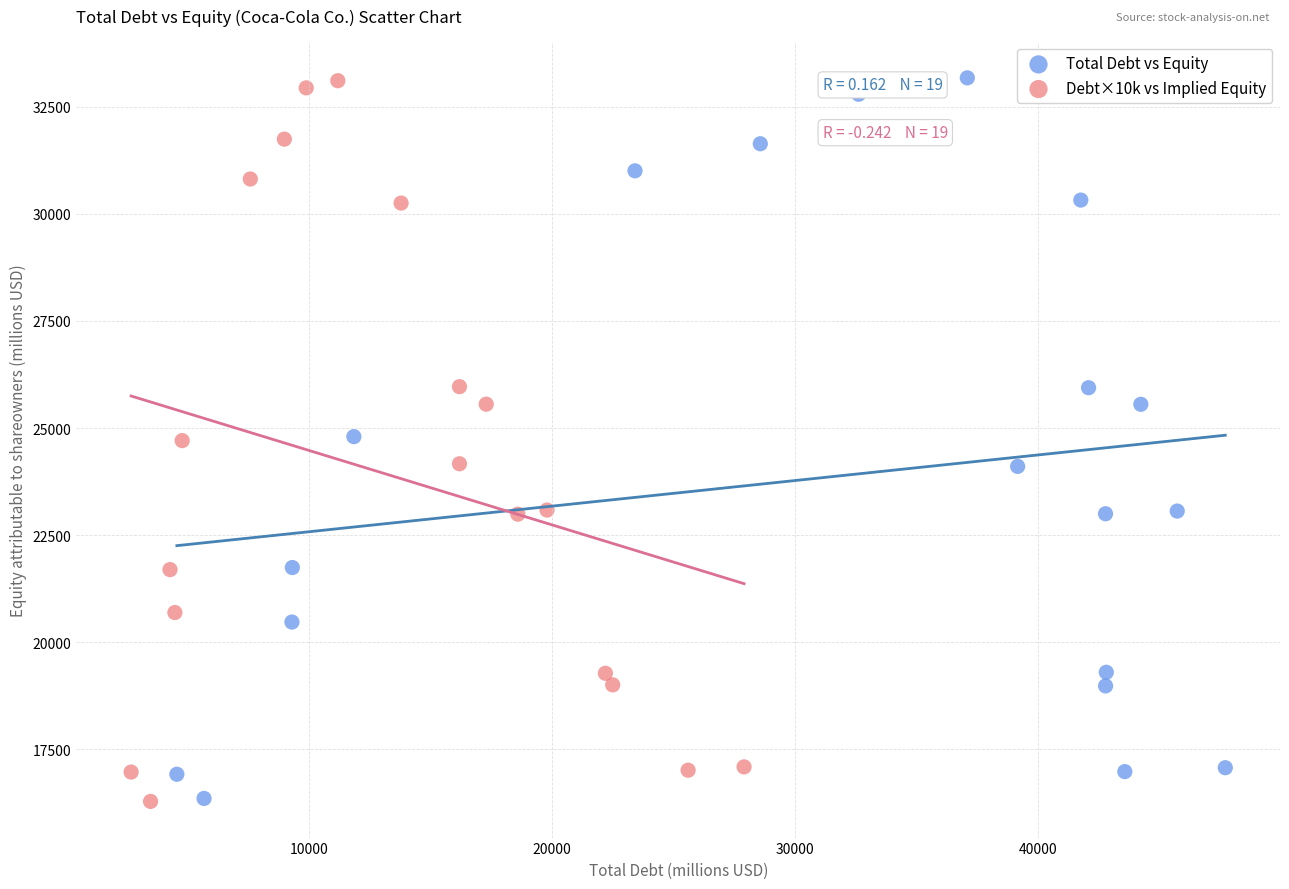

What are all the series names shown in the legend?

Total Debt vs Equity, Debt×10k vs Implied Equity